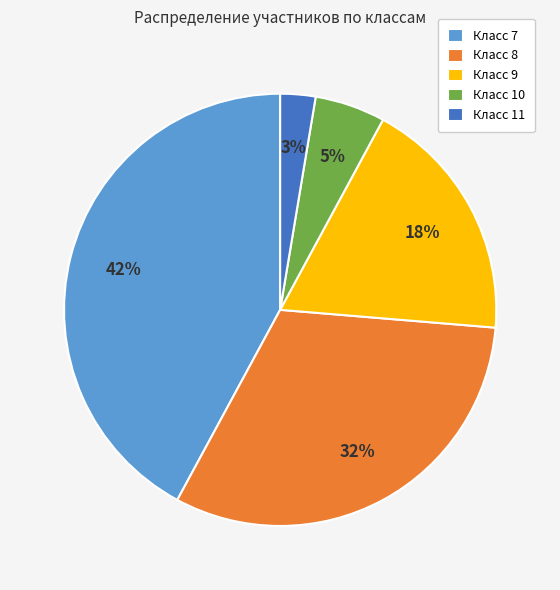

To the nearest percent, what percentage of the pie is Класс 10?

5%